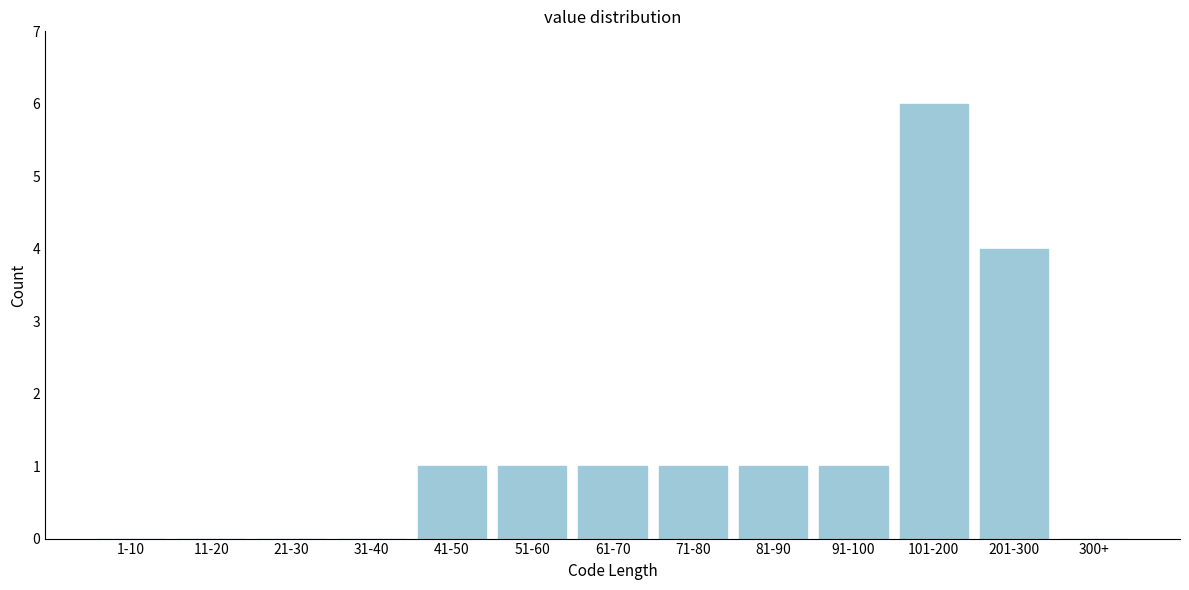

Reading left to right, what are all the values shown in this chart?

1-10=0	11-20=0	21-30=0	31-40=0	41-50=1	51-60=1	61-70=1	71-80=1	81-90=1	91-100=1	101-200=6	201-300=4	300+=0